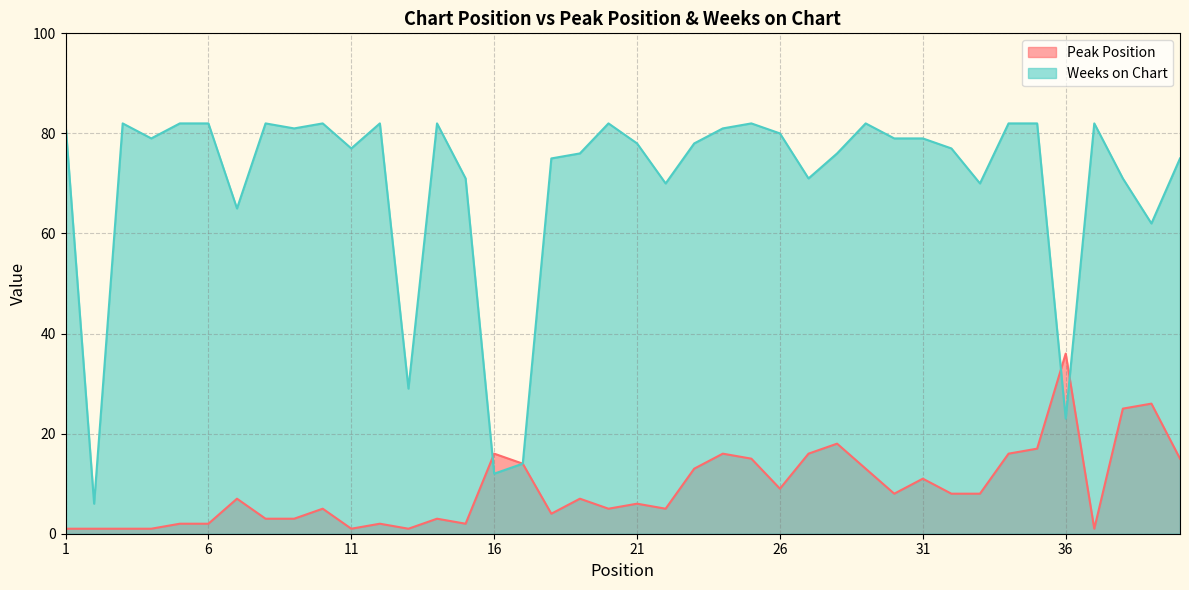

Does the chart display data point markers on the line(s)?

No